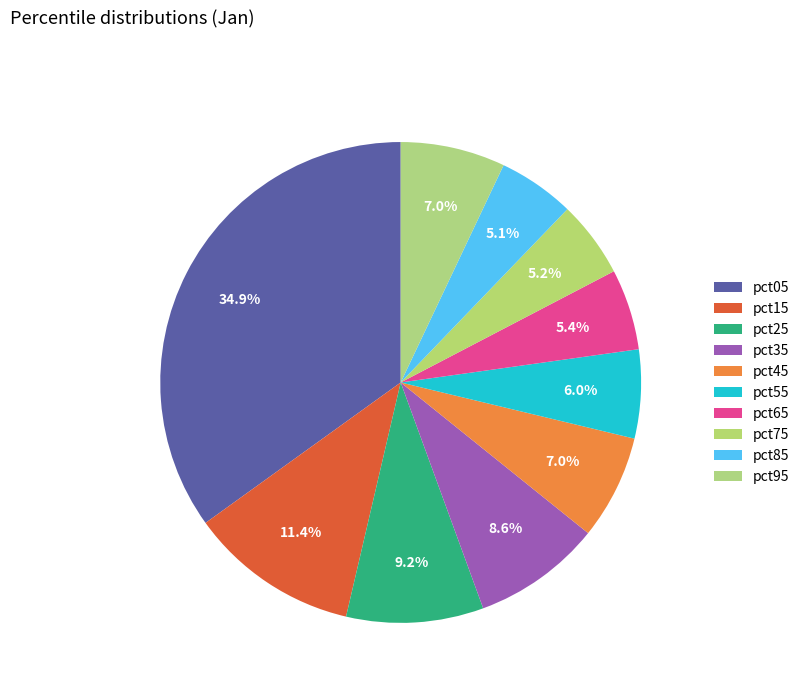

What portion of the pie excludes pct05?

65.1%